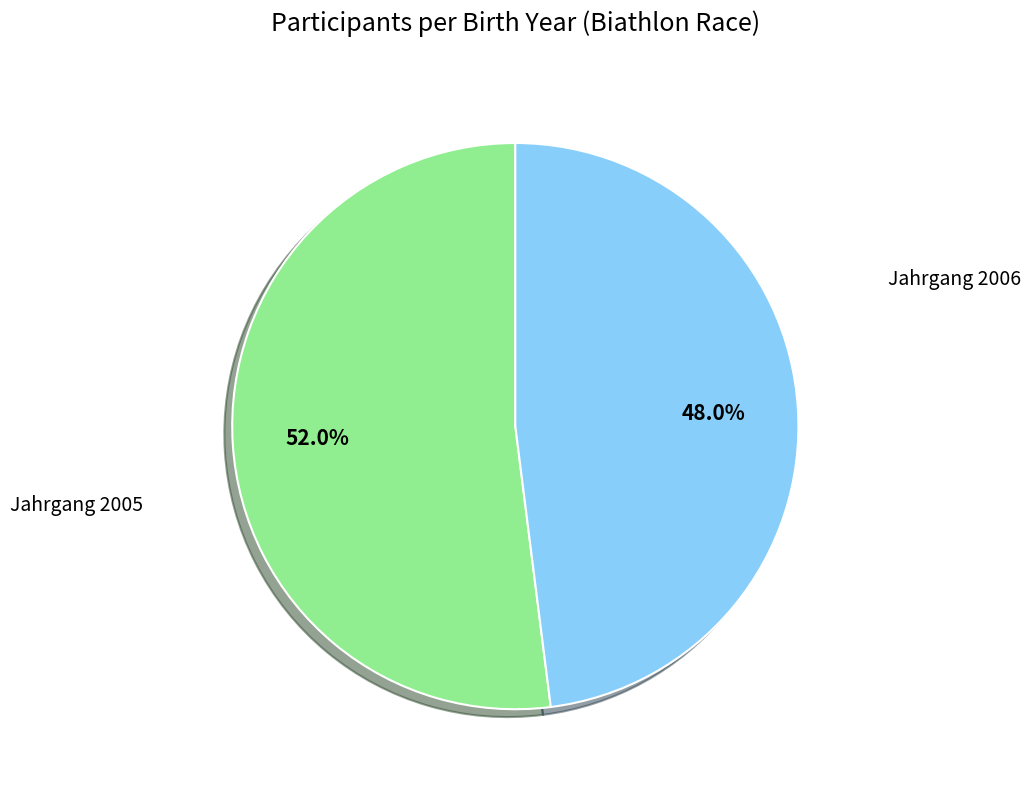

Which slice is the smallest?

Jahrgang 2006